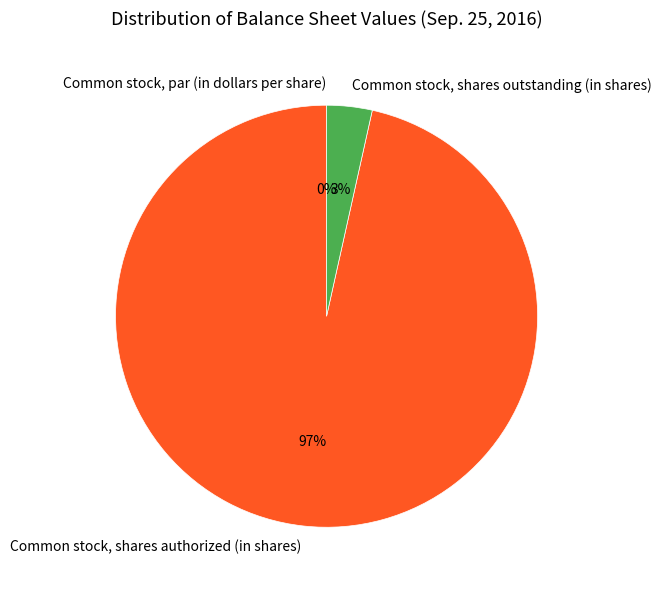

To the nearest percent, what percentage of the pie is Common stock, shares authorized (in shares)?

97%